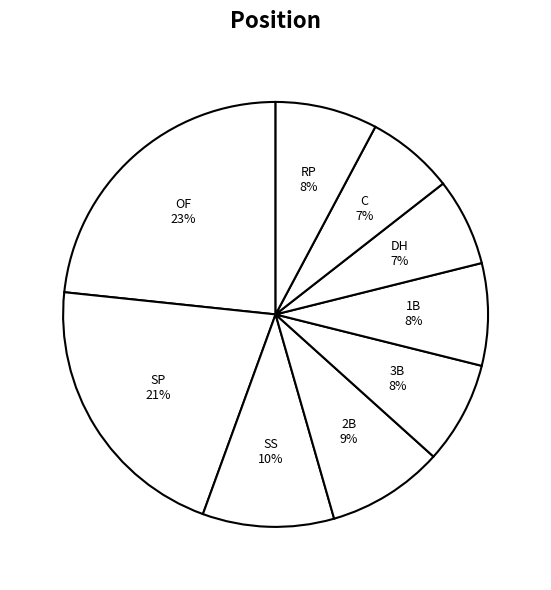

Which category has the biggest portion of the pie?

OF